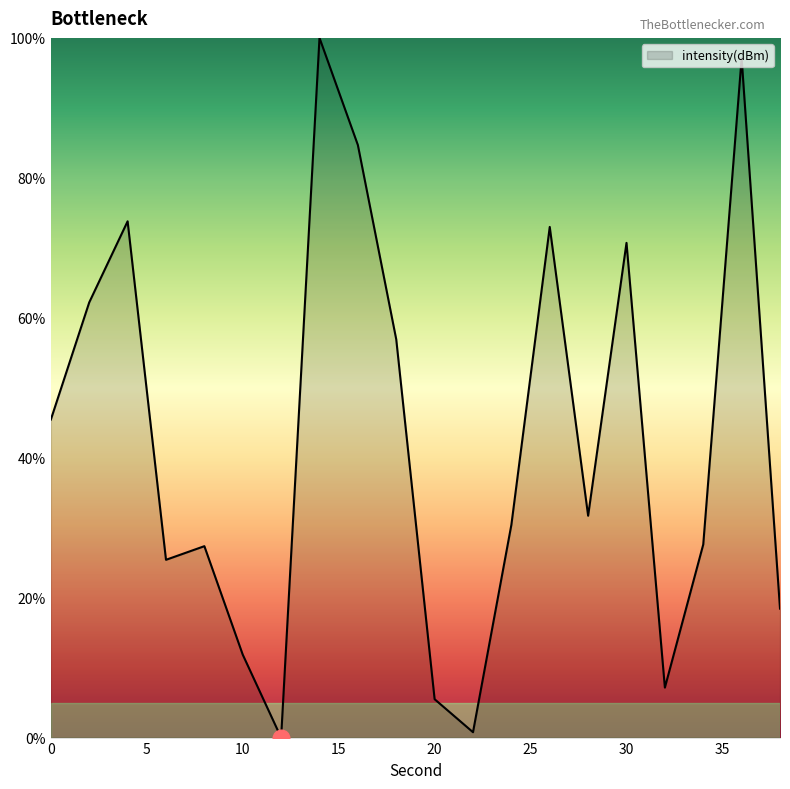

What is the greatest value displayed?

100.0